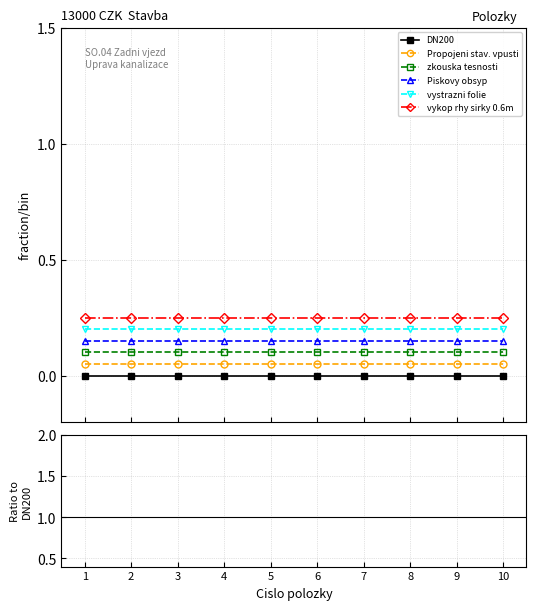

Rank the series at 4 from lowest to highest value.

DN200, Propojeni stav. vpusti, zkouska tesnosti, Piskovy obsyp, vystrazni folie, vykop rhy sirky 0.6m